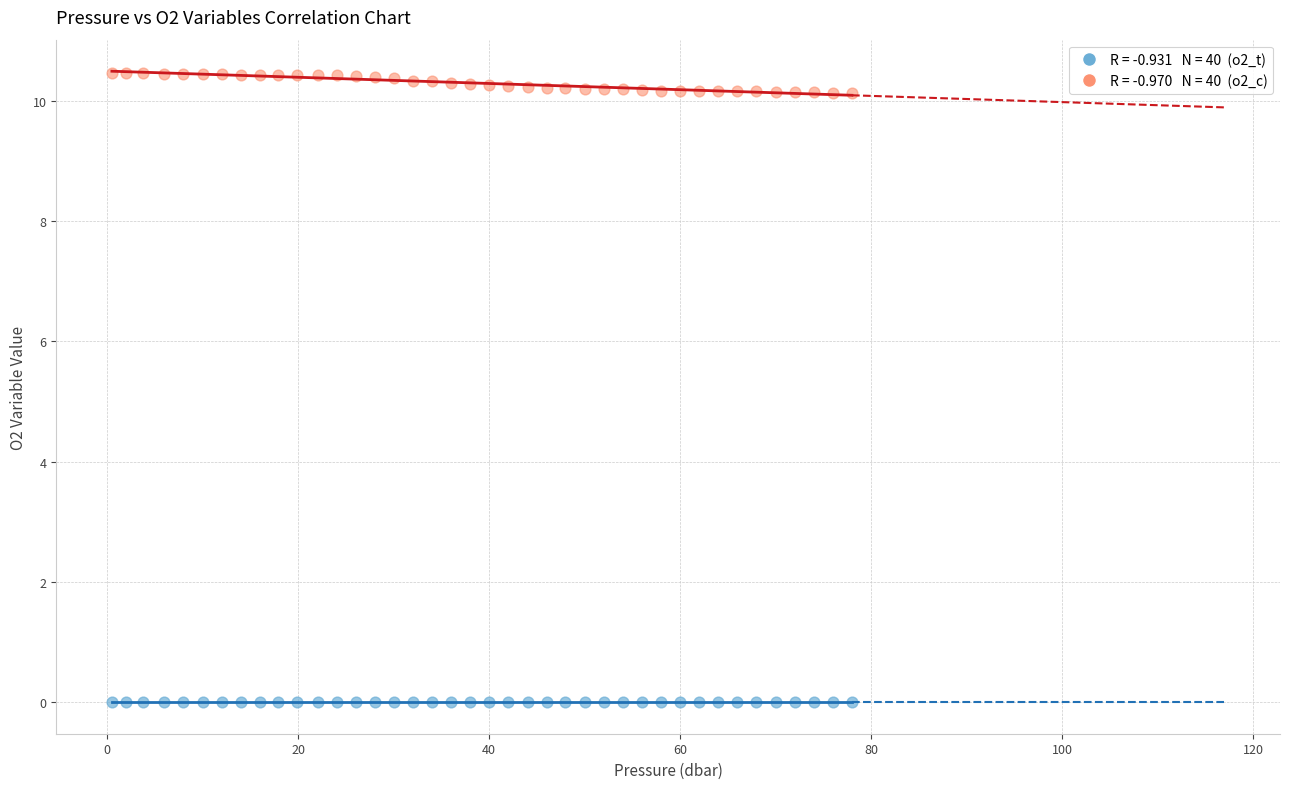

Across all data points, what is the range of Y values (max minus min)?

10.5